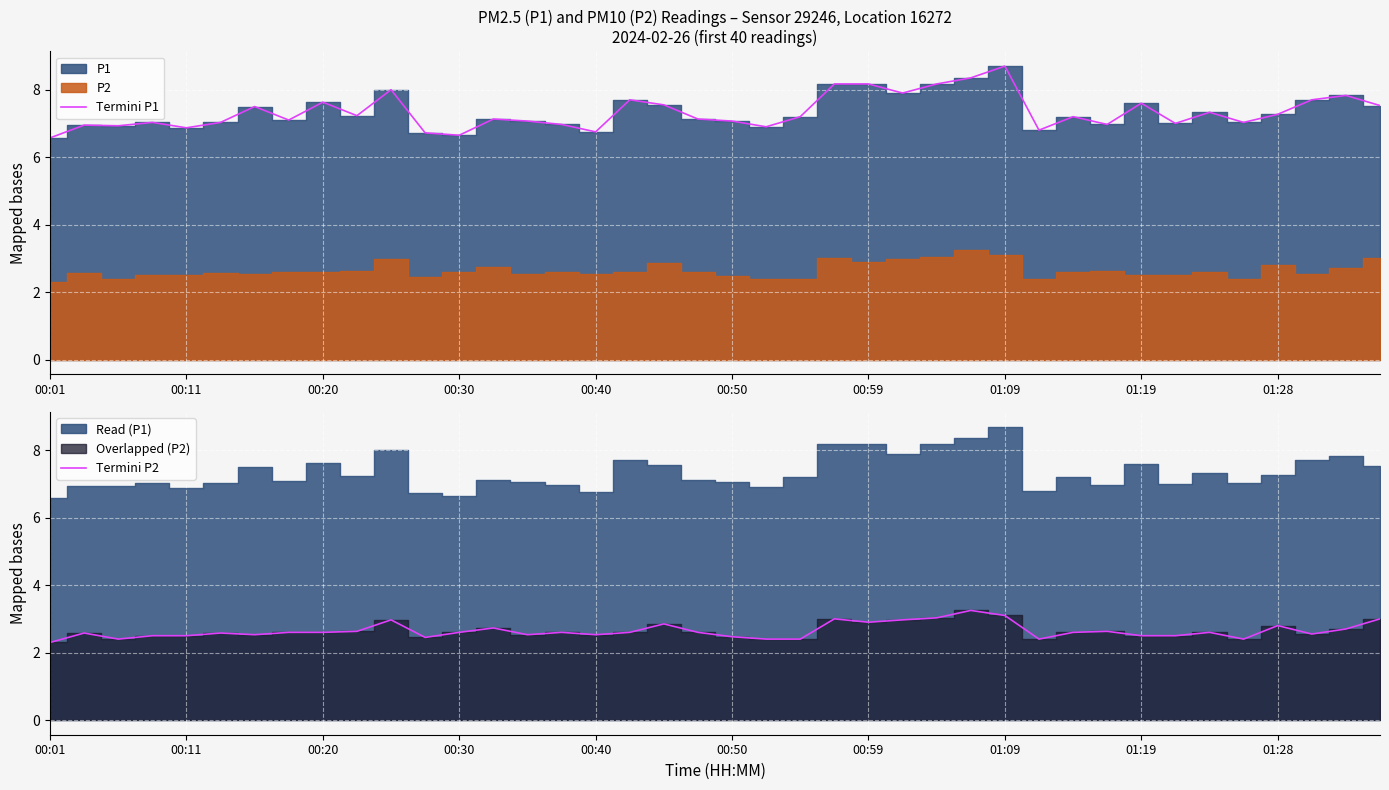

True or false: Termini P1 has a value of 13.4 at 01:09.

False